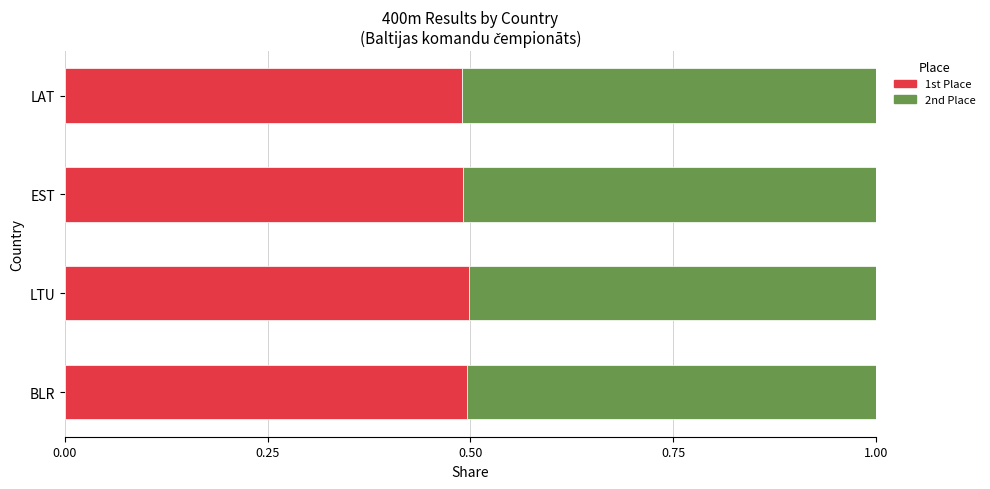

What is the total value across all series at BLR?

1.0